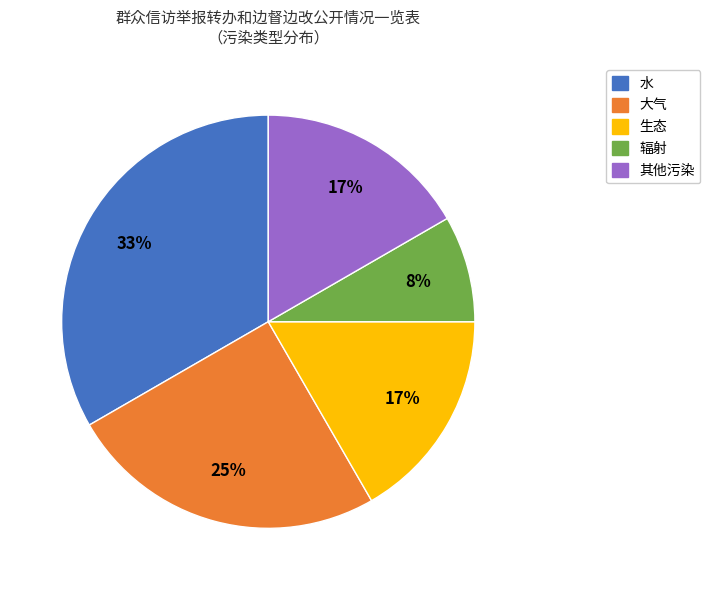

Is there a majority slice in this chart?

No